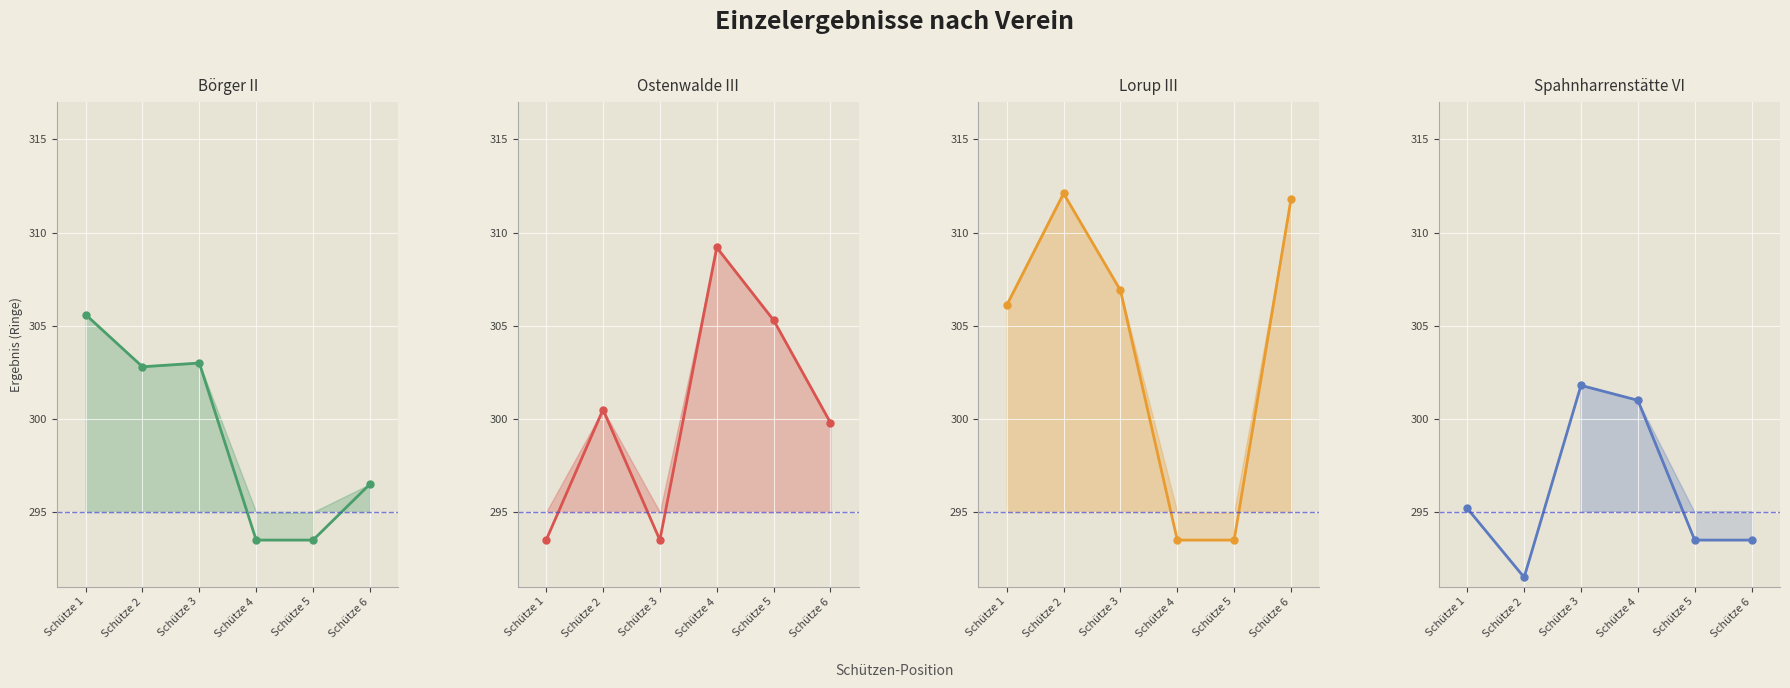

At which label does Lorup III reach its peak?

Schütze 2